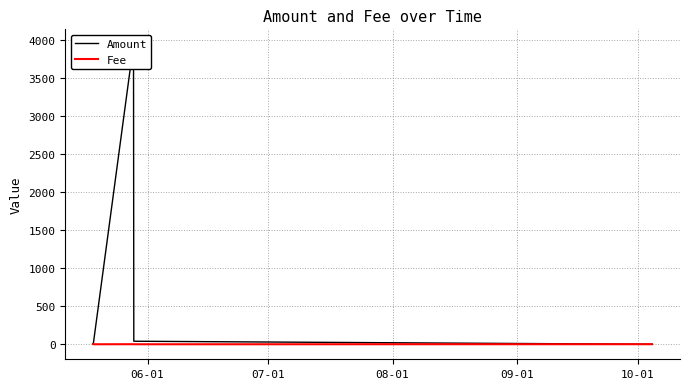

Reading left to right, what are all the values shown in this chart?

Amount: 9.0	0.0	0.0	3939.6	40.0	0.0
Fee: 1.0	0.1	0.1	1.0	0.1	1.0